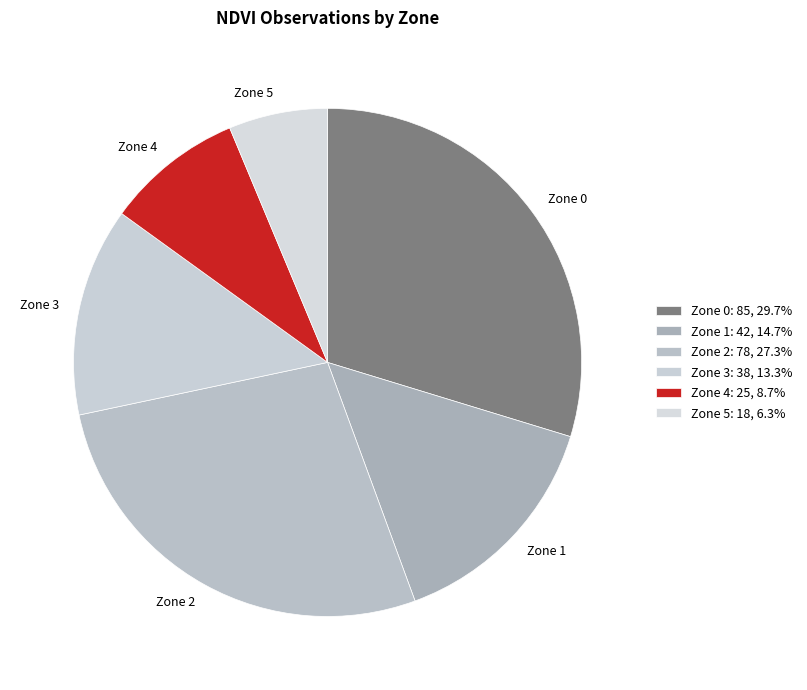

Which has a higher value, Zone 3 or Zone 0?

Zone 0